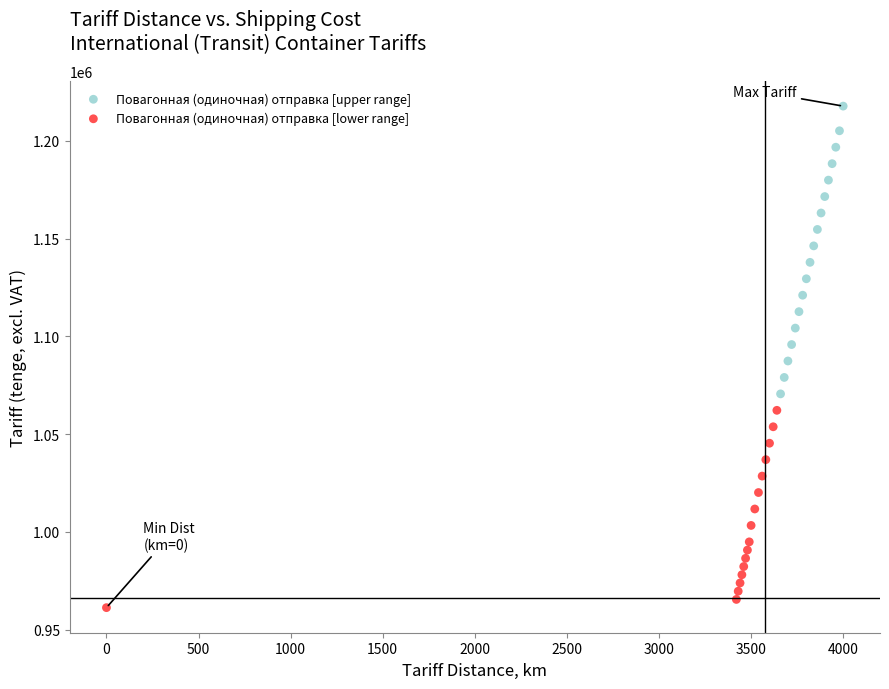

Which series reaches the maximum Y coordinate?

Повагонная (одиночная) отправка [upper range]